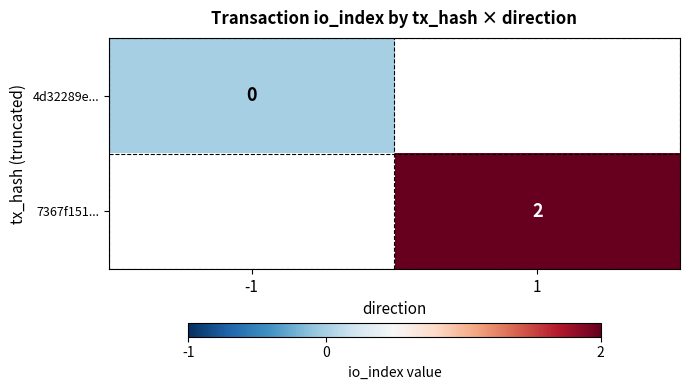

Which label corresponds to the largest value in the chart?

1